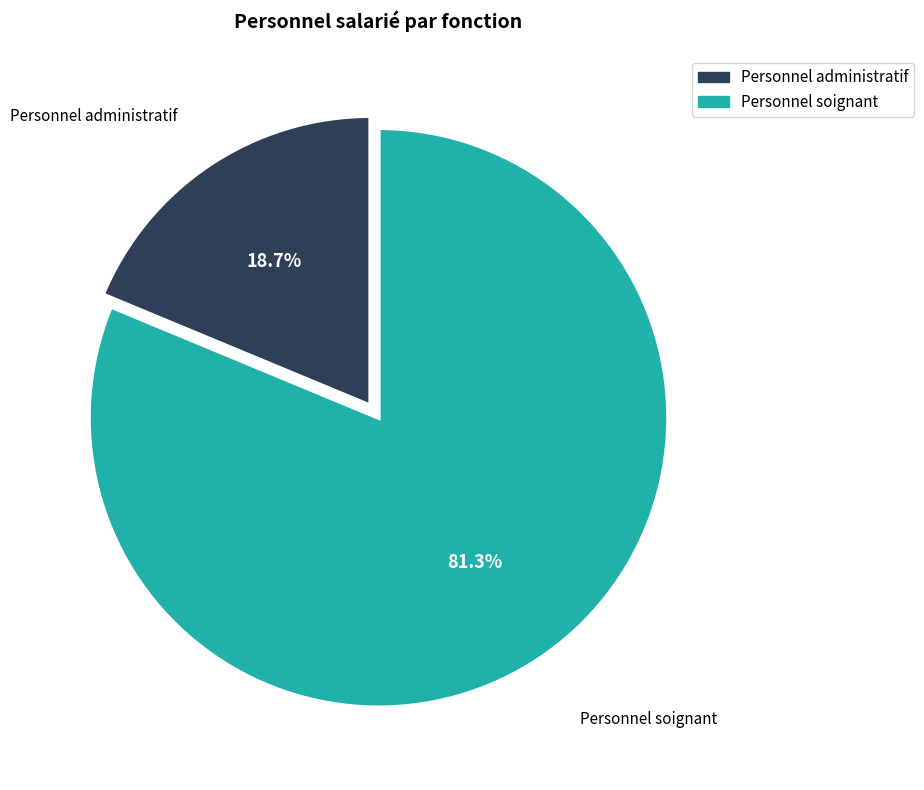

The Personnel administratif slice represents 7% of the pie. True or false?

False